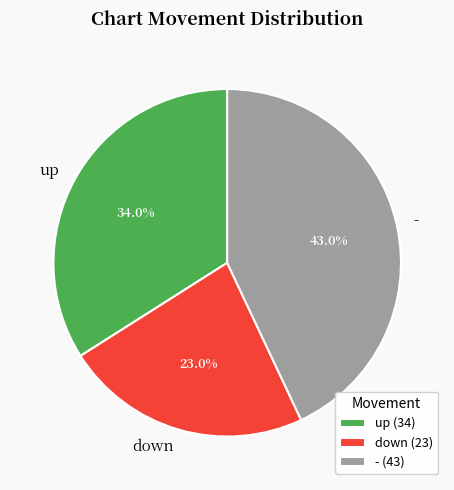

To the nearest percent, what percentage of the pie is down?

23%